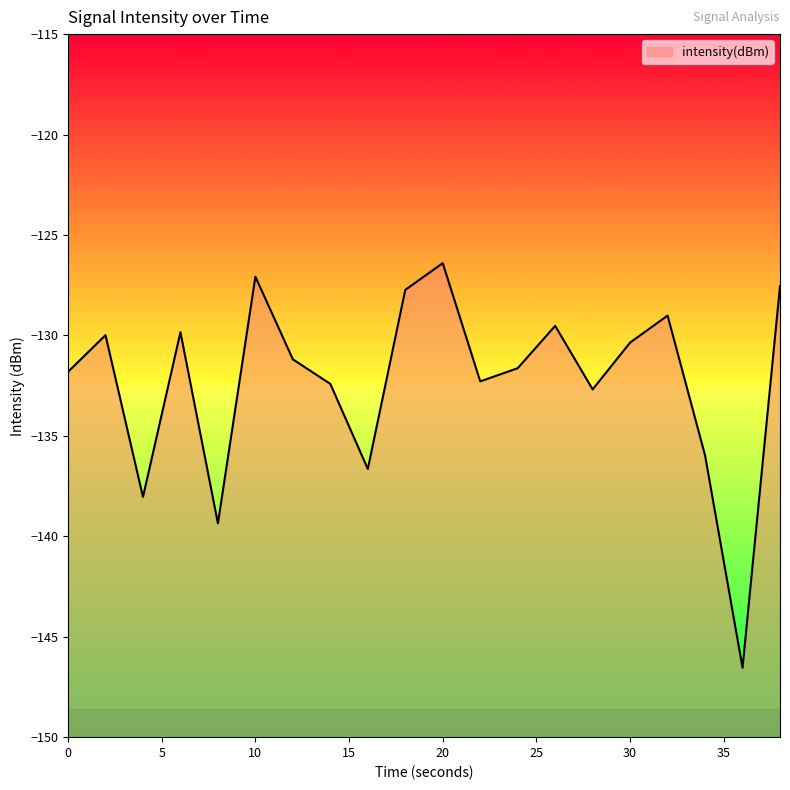

How many categories are shown in the chart?

20